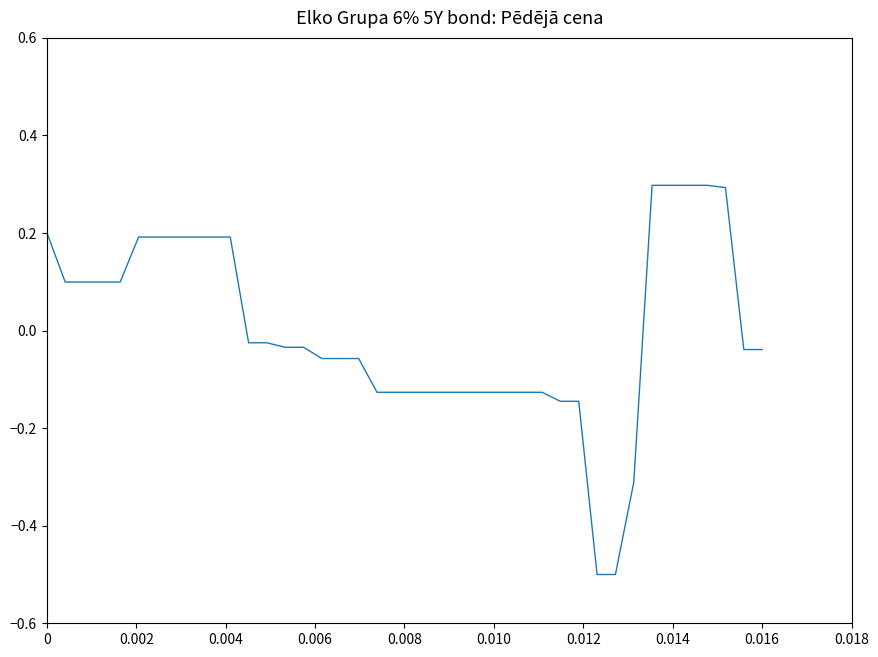

What is the minimum value shown in the chart?

-0.5